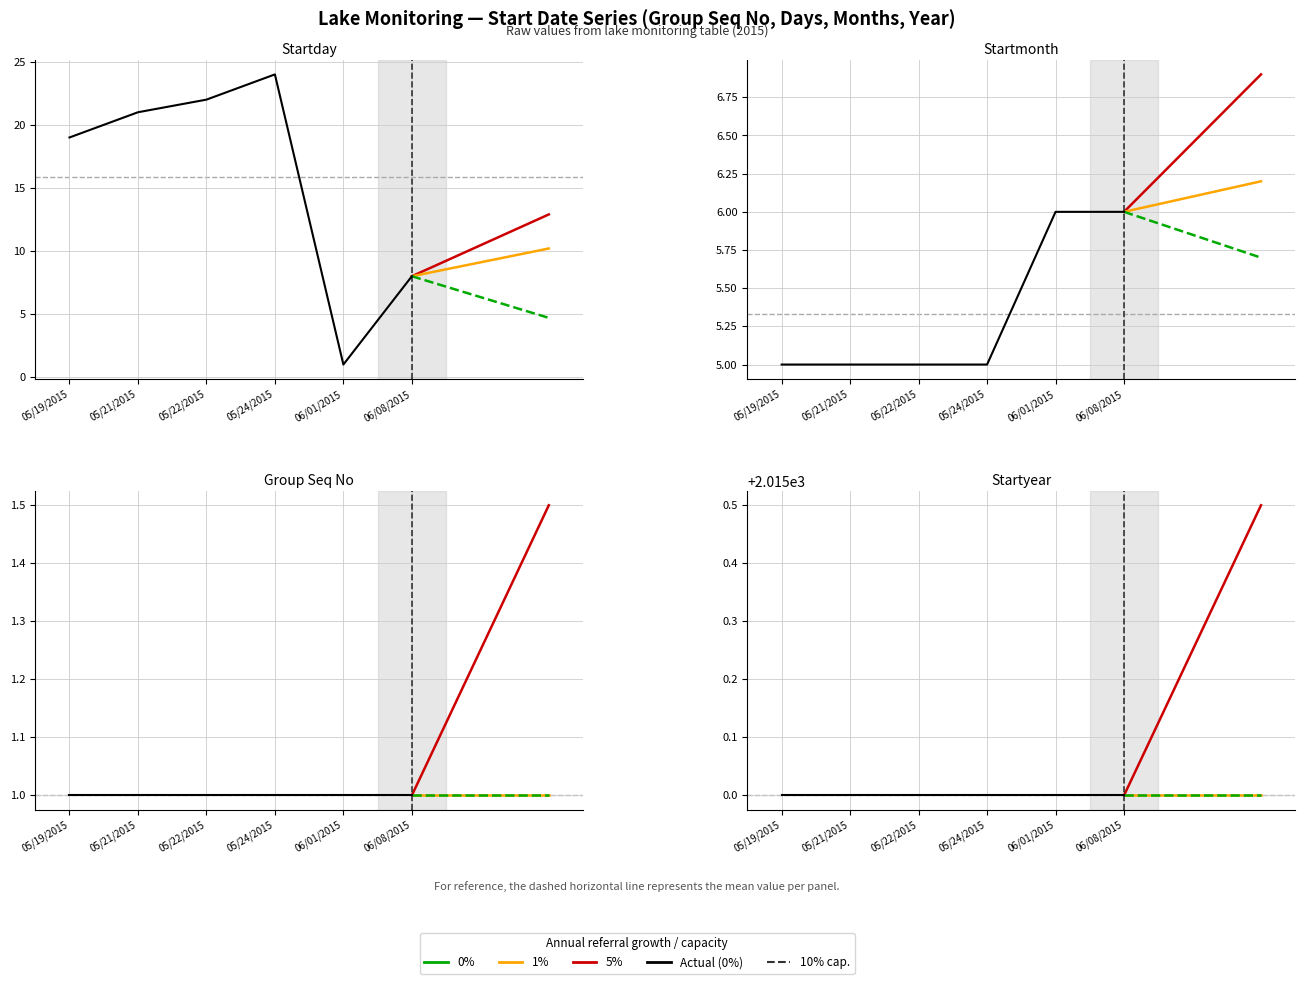

At how many categories does at least one series exceed 22?

1